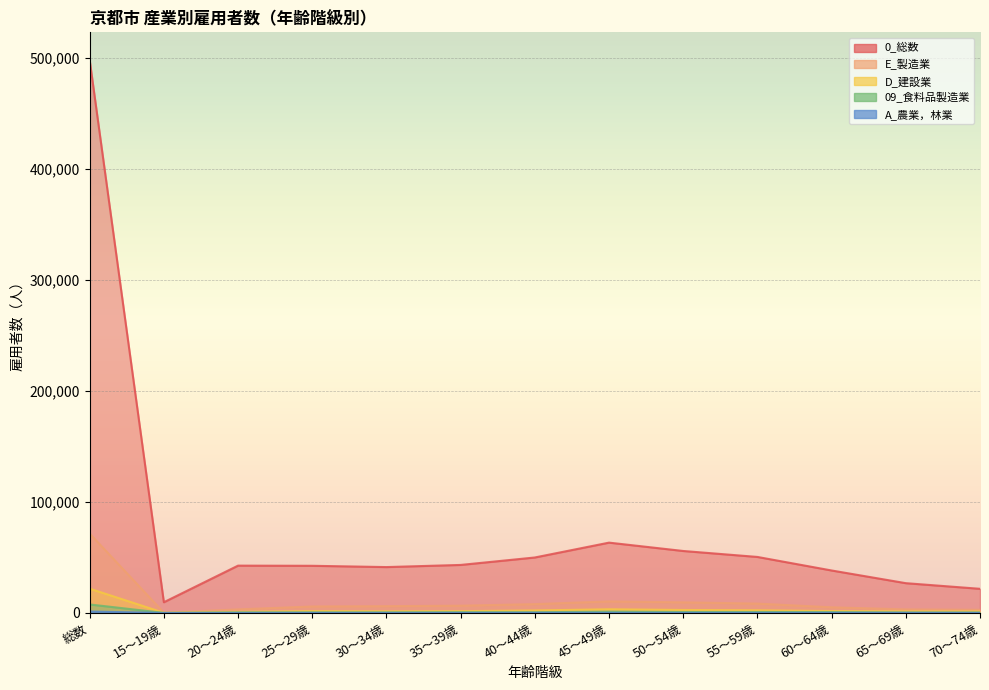

True or false: D_建設業 and A_農業，林業 cross at least once.

False